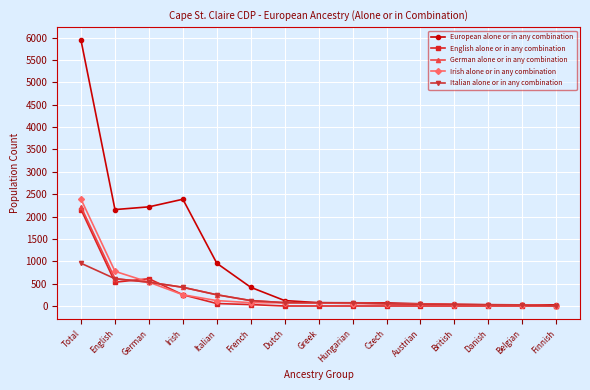

What is the sum of all Irish alone or in any combination values?

4501